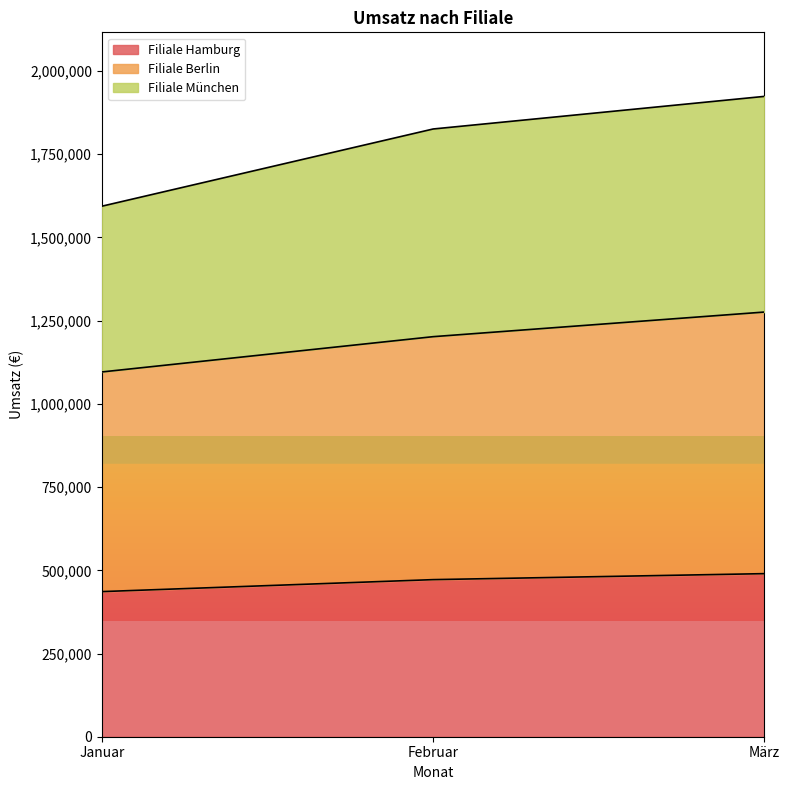

What is the maximum value for Filiale Hamburg?

490000